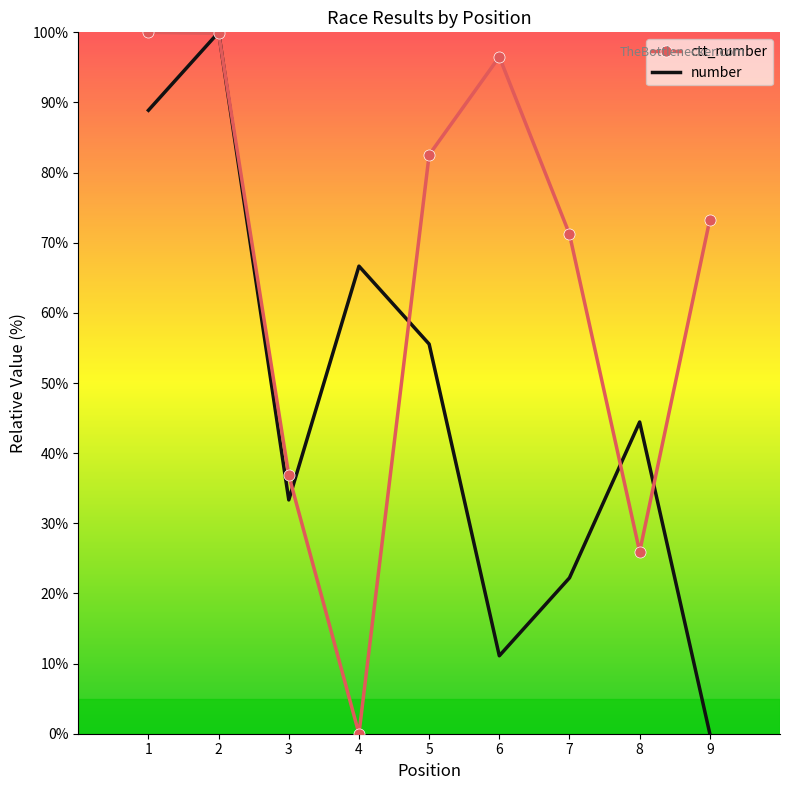

Which series has the largest total across all categories?

ctt_number